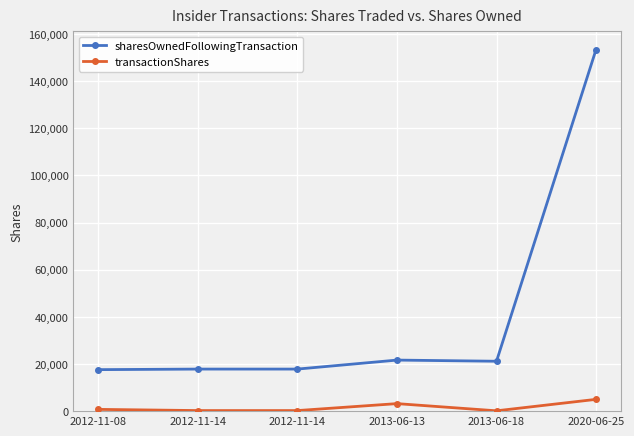

What is the sum of all transactionShares values?

9555